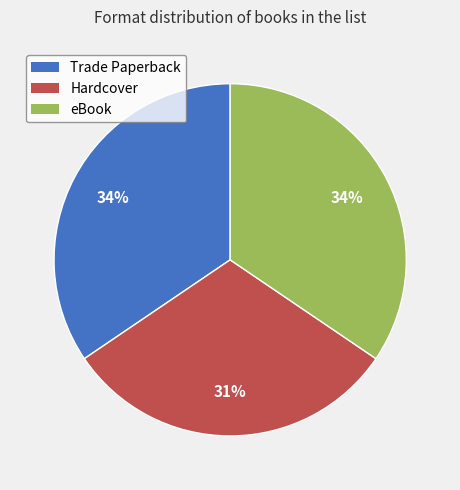

Count the number of slices in the pie.

3